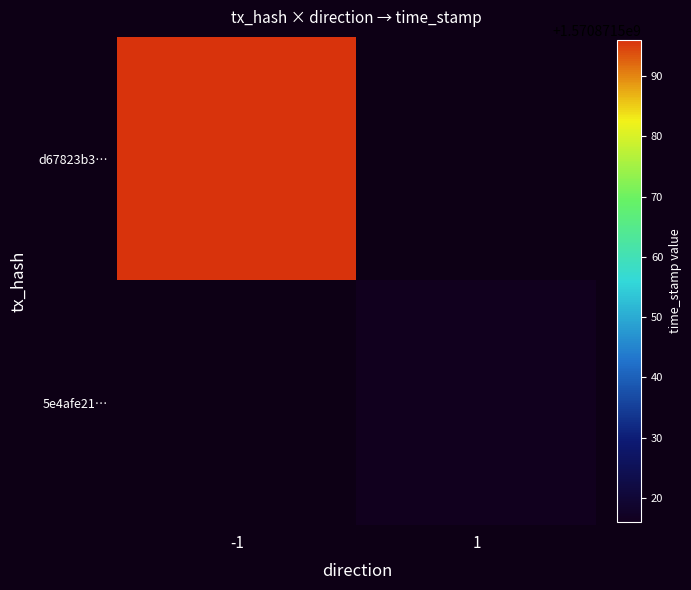

What is the spread (max minus min) of values at 1?

1570871516